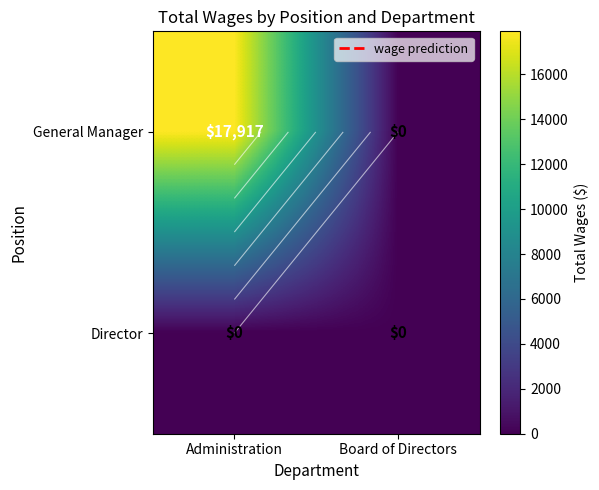

List the labels in order of Director value, largest first.

Administration, Board of Directors